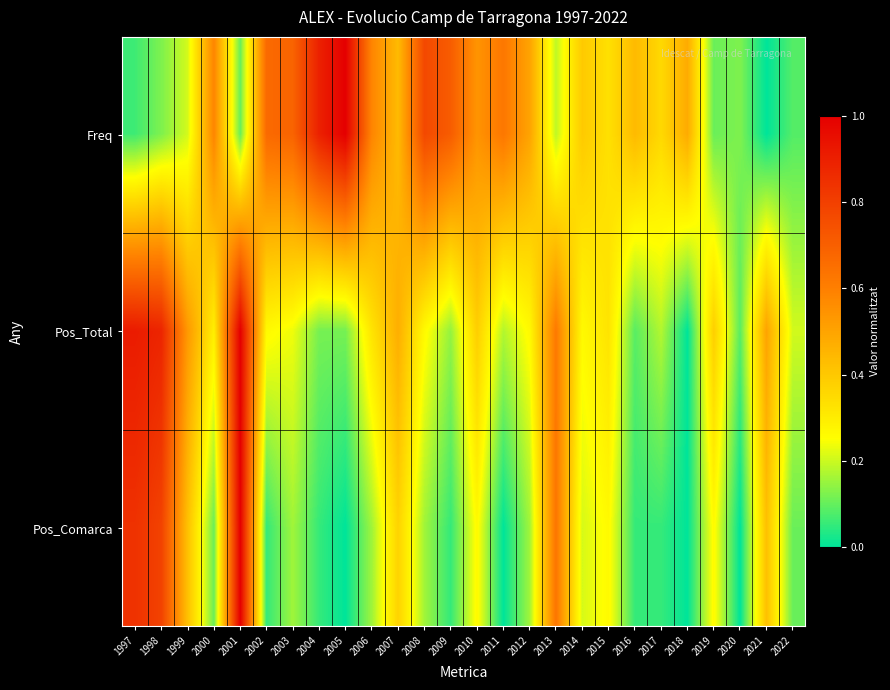

Rank the series by their maximum value, from lowest to highest.

Pos_Comarca, Pos_Total, Freq